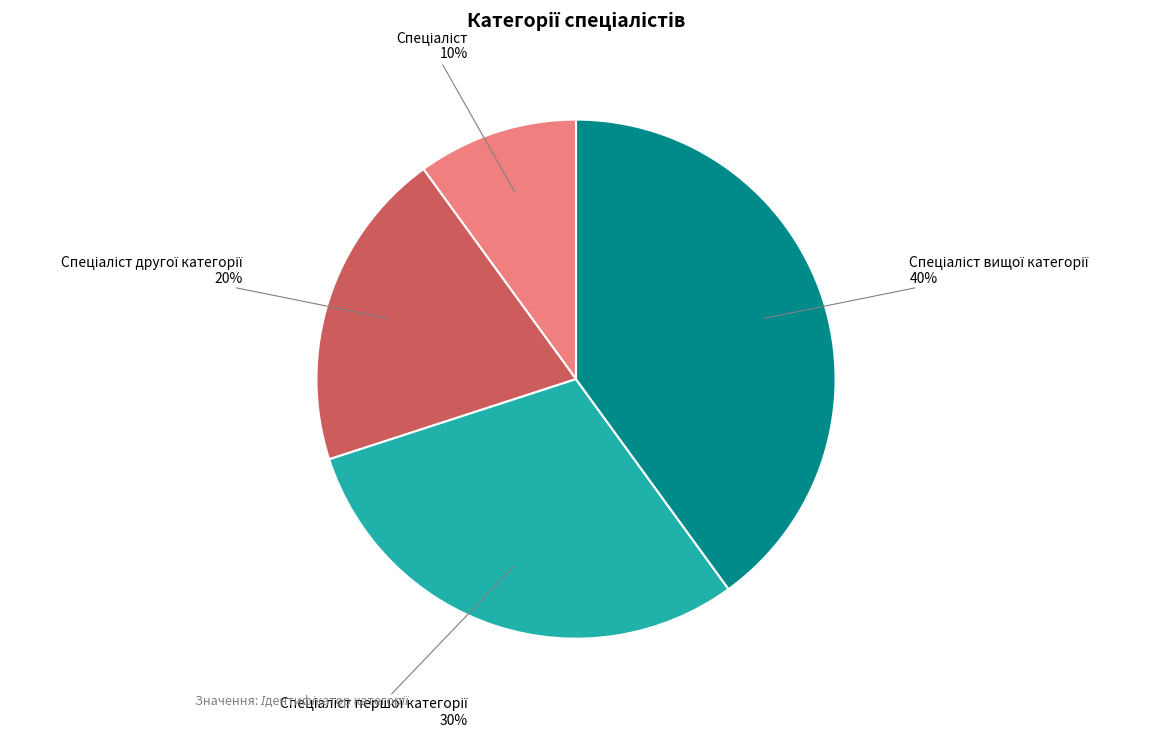

To the nearest percent, what is the difference between the largest and smallest slice percentages?

30%